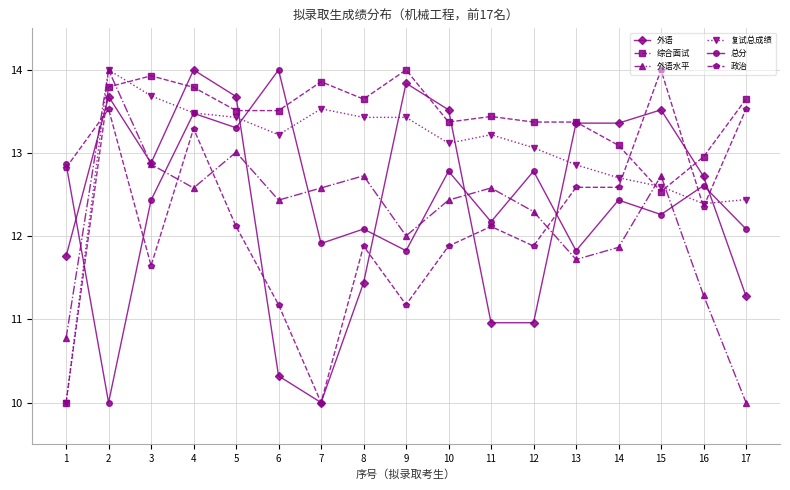

How many series are shown in this chart?

6